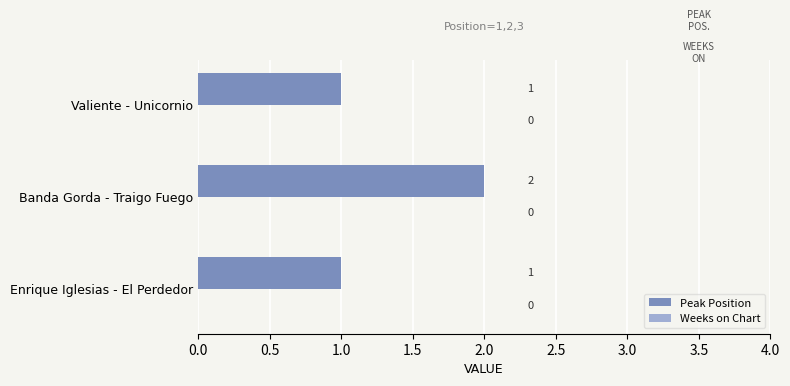

What is the change in value from Enrique Iglesias - El Perdedor to Banda Gorda - Traigo Fuego?

+1